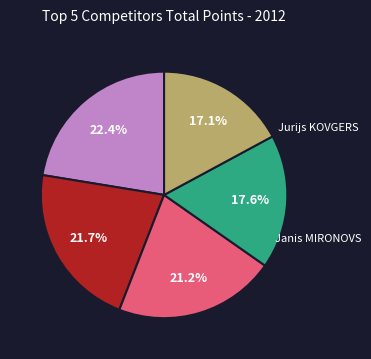

Is there a majority slice in this chart?

No